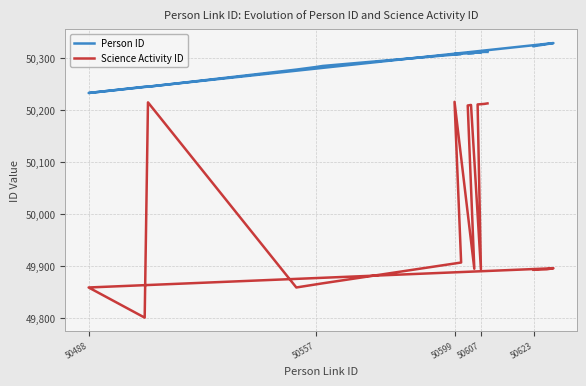

At which category does Person ID reach its first local valley?

50488